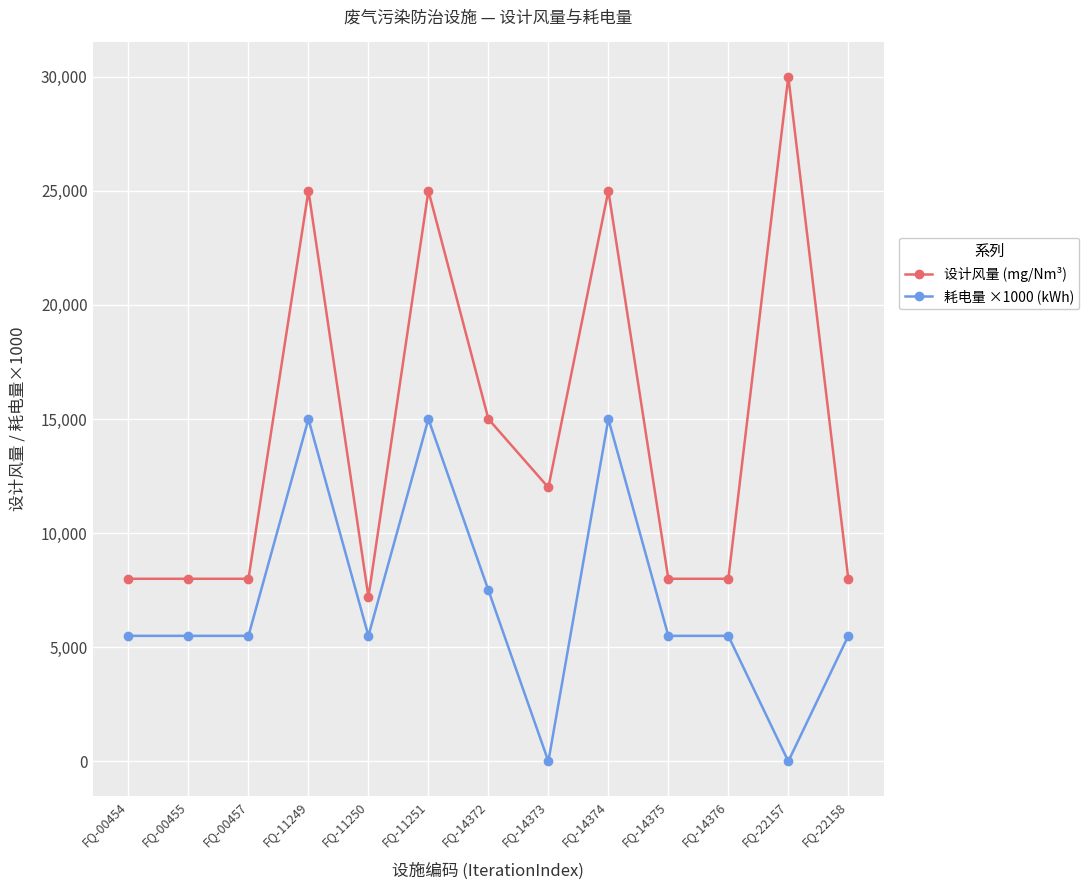

List the series in order of their overall mean, lowest first.

耗电量 ×1000 (kWh), 设计风量 (mg/Nm³)